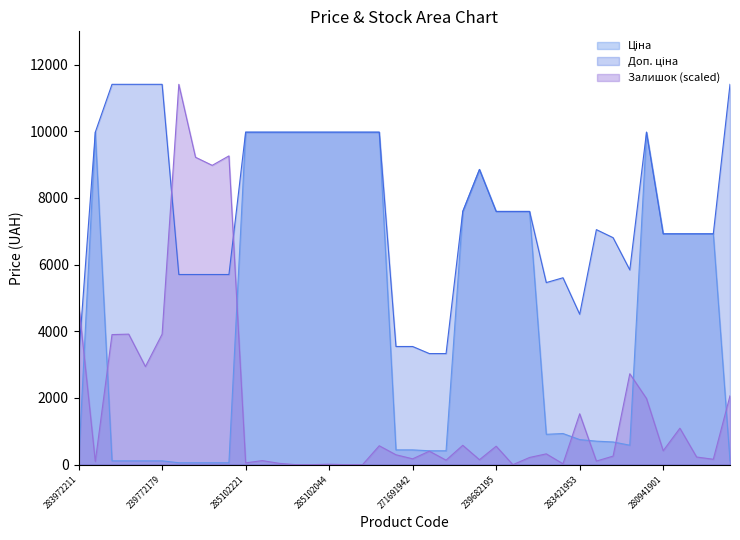

Count the number of data series in this chart.

3